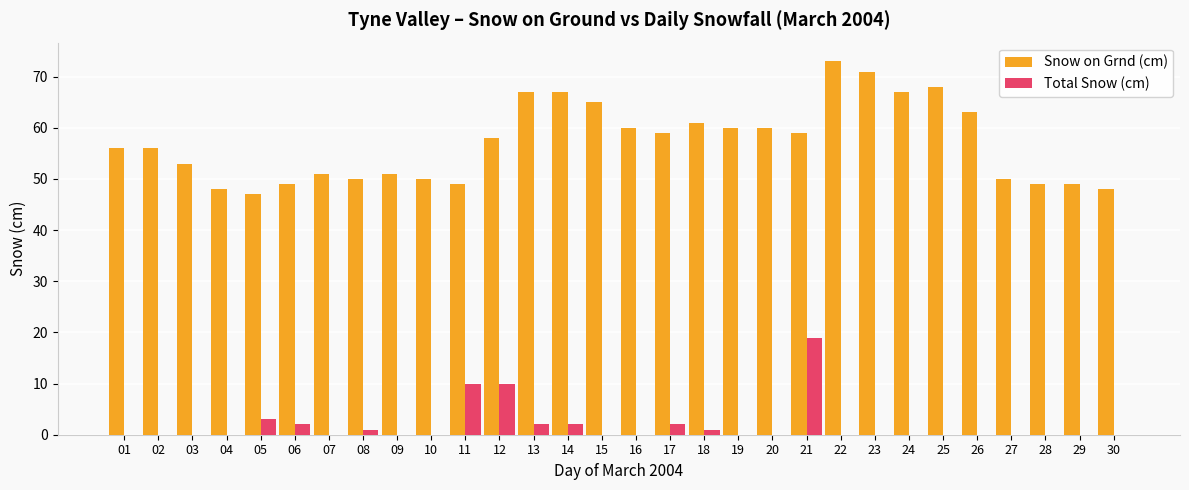

Reading right to left, extract all data points from this chart.

Snow on Grnd (cm): 48	49	49	50	63	68	67	71	73	59	60	60	61	59	60	65	67	67	58	49	50	51	50	51	49	47	48	53	56	56
Total Snow (cm): 0	0	0	0	0	0	0	0	0	19	0	0	1	2	0	0	2	2	10	10	0	0	1	0	2	3	0	0	0	0